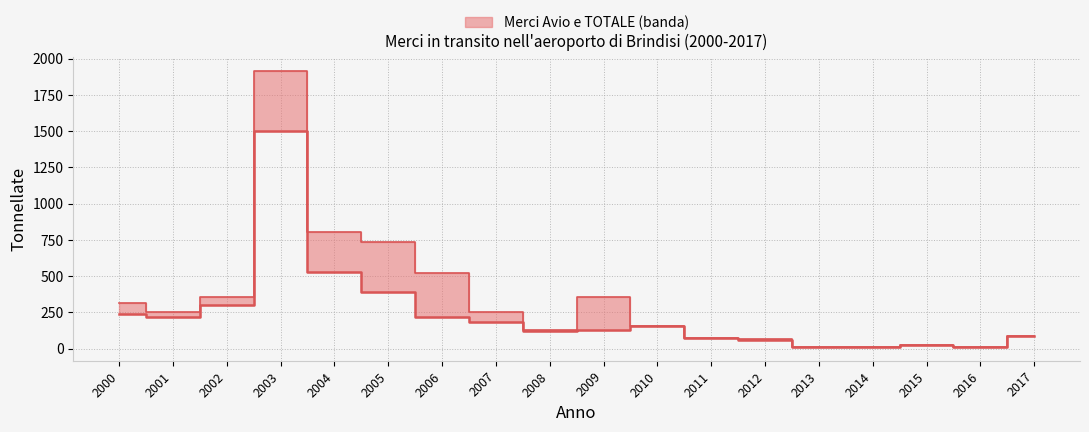

What are all the series names shown in the legend?

Merci Avio, TOTALE